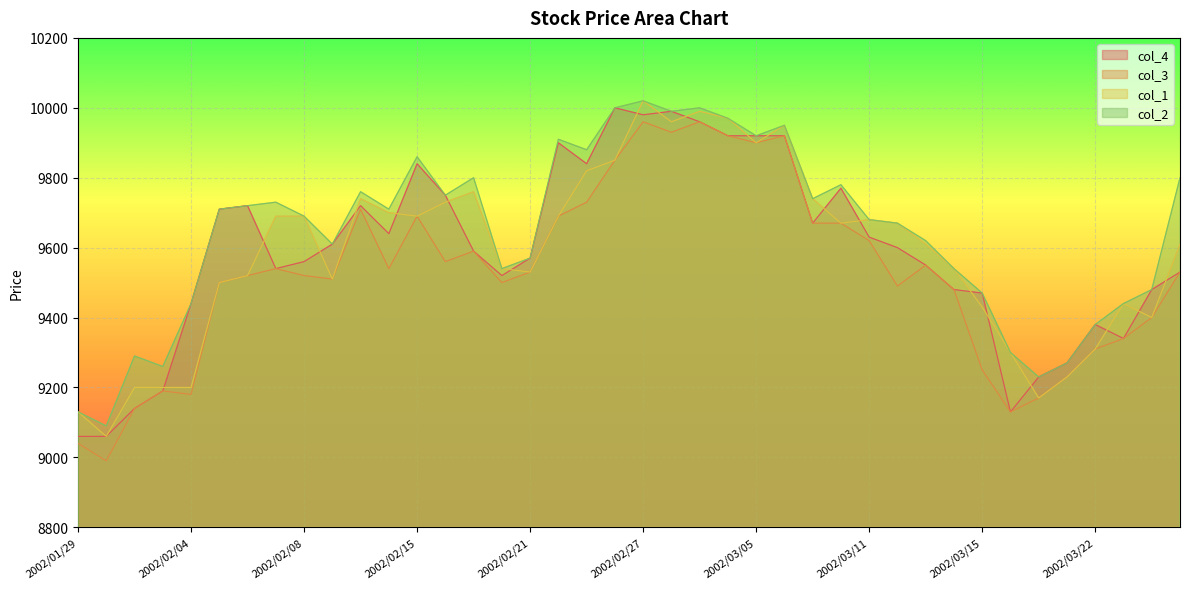

At which label does col_2 first exceed 9710?

2002/02/06